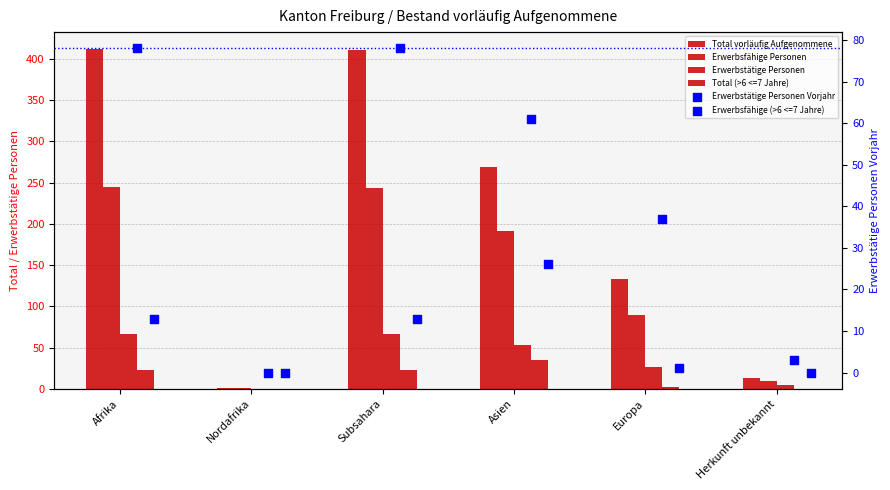

What are all the series names shown in the legend?

Total vorläufig Aufgenommene, Erwerbsfähige Personen, Erwerbstätige Personen, Total (>6 <=7 Jahre), Erwerbstätige Personen Vorjahr, Erwerbsfähige (>6 <=7 Jahre)